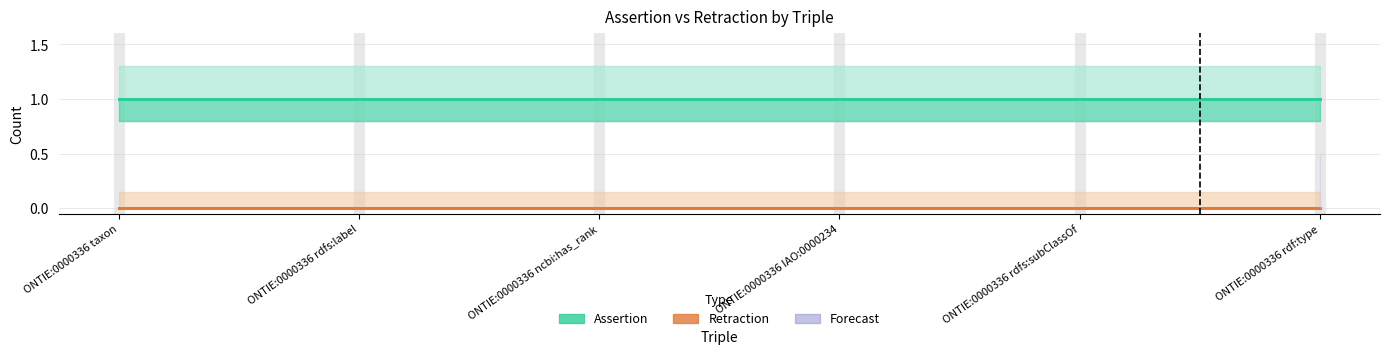

Rank the categories by Assertion value from lowest to highest.

ONTIE:0000336 taxon, ONTIE:0000336 rdfs:label, ONTIE:0000336 ncbi:has_rank, ONTIE:0000336 IAO:0000234, ONTIE:0000336 rdfs:subClassOf, ONTIE:0000336 rdf:type